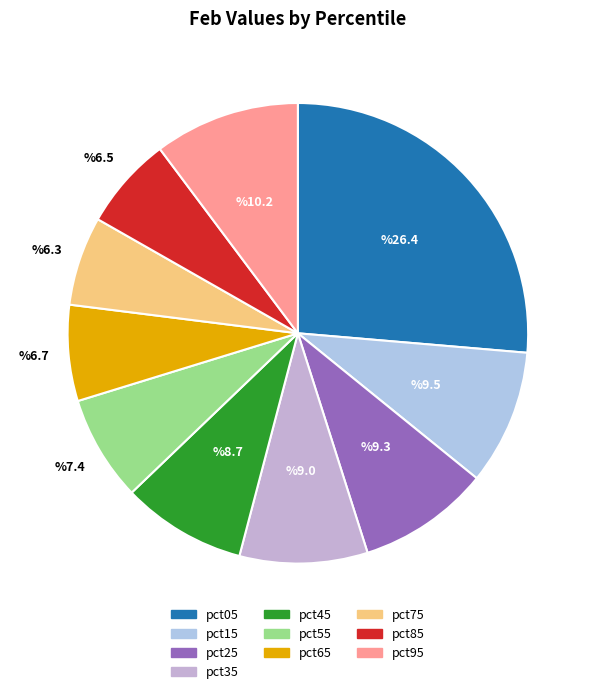

Is it true that pct85 is 1% of the pie?

False